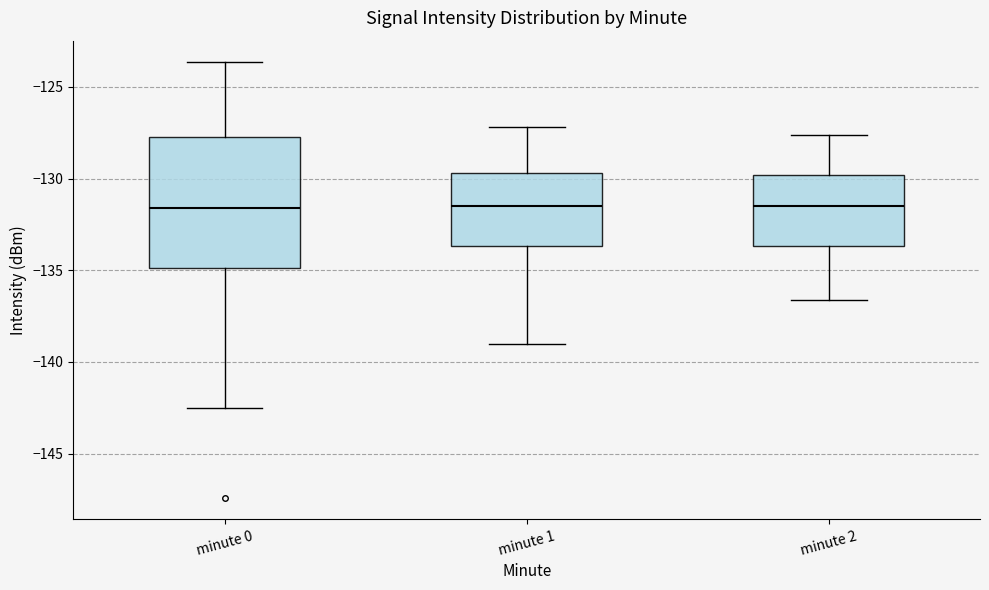

Where does the median line of the box for minute 0 sit on the y-axis? The values are not printed on the chart, so give them approximately, as read against the axis.

-131.5